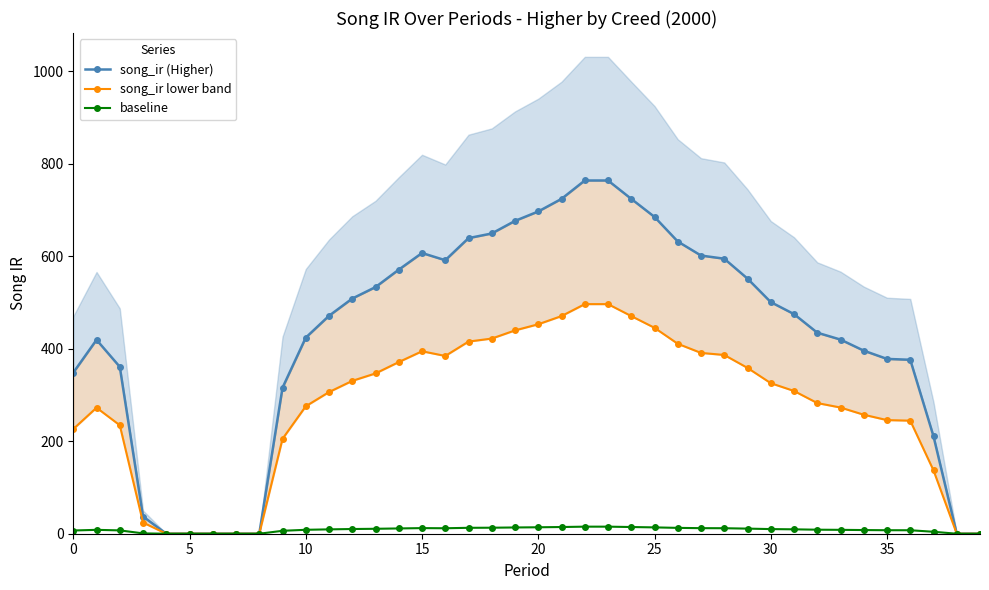

What is the approximate value of baseline at 0?

7.0